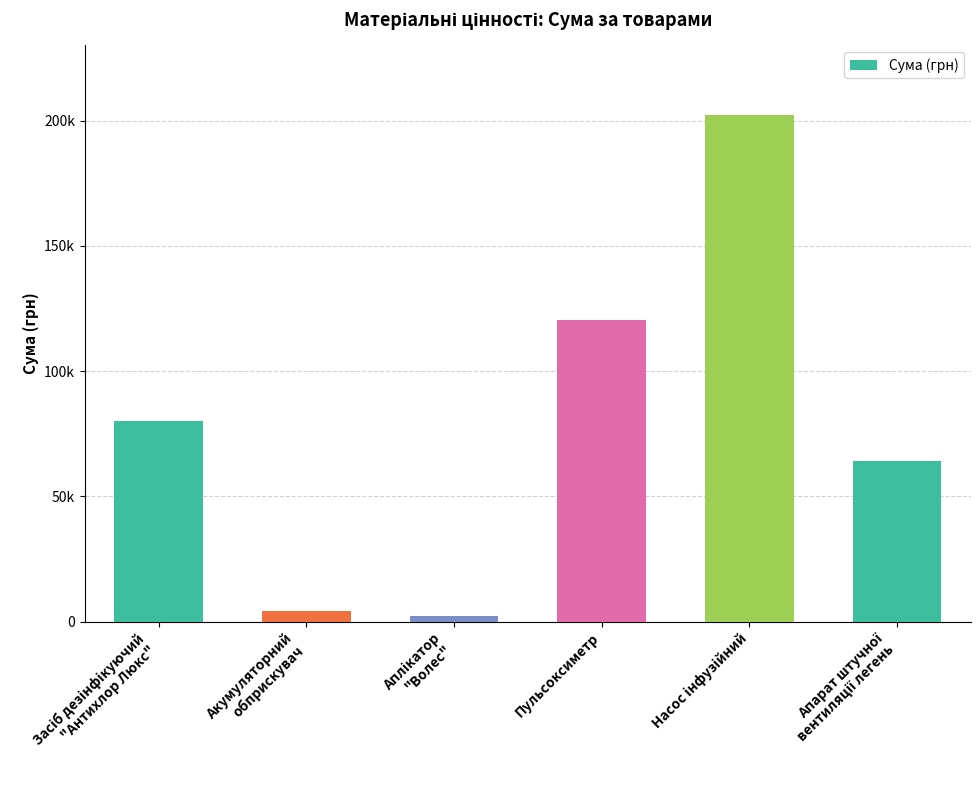

What is the difference between the values at Апарат штучної
вентиляції легень and Засіб дезінфікуючий
"Антихлор Люкс"?

15800